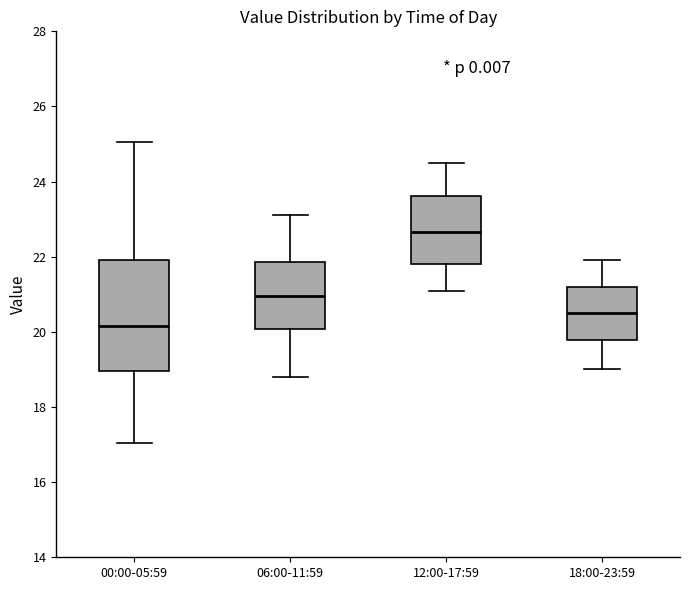

Reading left to right, read every box against the y-axis: the position of its median line, the range the box covers, and the ends of its whiskers. The values are not printed on the chart, so give them approximately, as read against the axis.

00:00-05:59: median 20.2, box 19.0 to 22.0, whiskers 17.0 to 25.0
06:00-11:59: median 21.0, box 20.0 to 21.8, whiskers 18.8 to 23.2
12:00-17:59: median 22.6, box 21.8 to 23.6, whiskers 21.2 to 24.6
18:00-23:59: median 20.6, box 19.8 to 21.2, whiskers 19.0 to 22.0